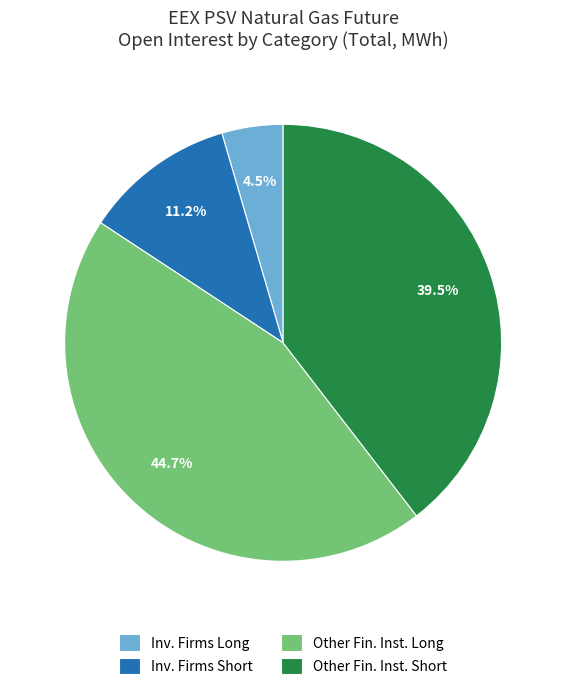

Which has a higher value, Inv. Firms Short or Inv. Firms Long?

Inv. Firms Short